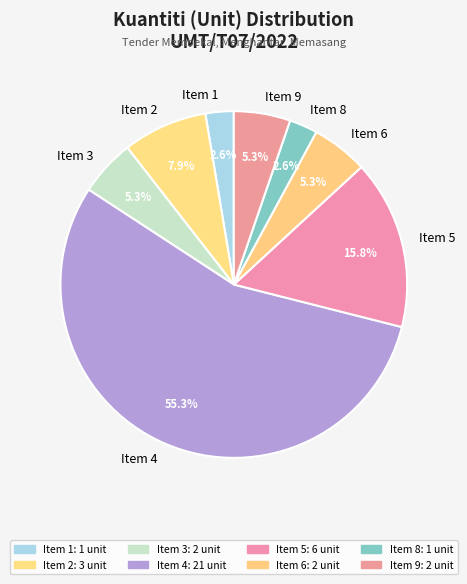

To the nearest percent, what is the average slice percentage?

12%